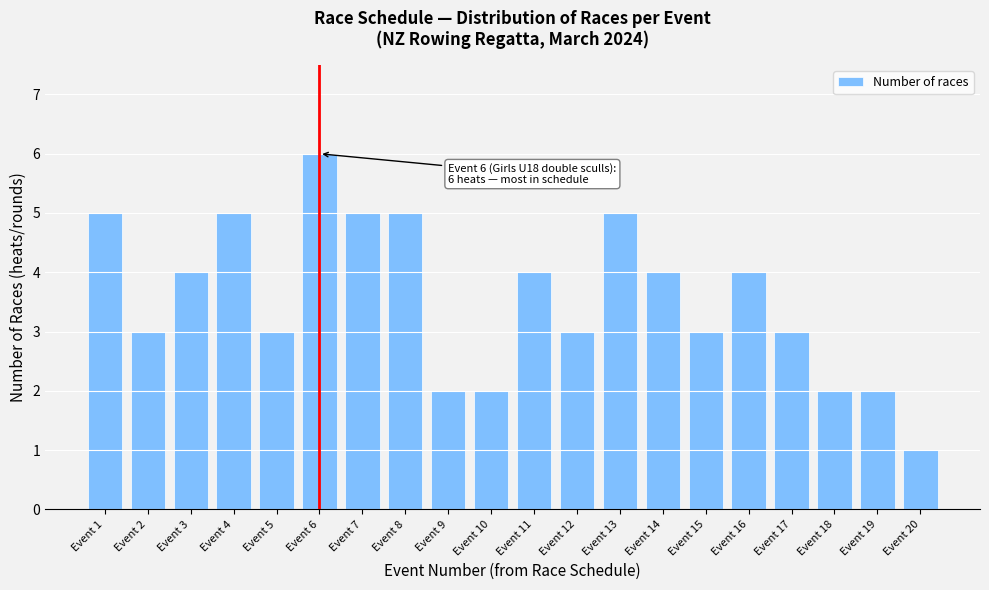

Reading left to right, list all the values displayed in this chart.

Event 1=5	Event 2=3	Event 3=4	Event 4=5	Event 5=3	Event 6=6	Event 7=5	Event 8=5	Event 9=2	Event 10=2	Event 11=4	Event 12=3	Event 13=5	Event 14=4	Event 15=3	Event 16=4	Event 17=3	Event 18=2	Event 19=2	Event 20=1